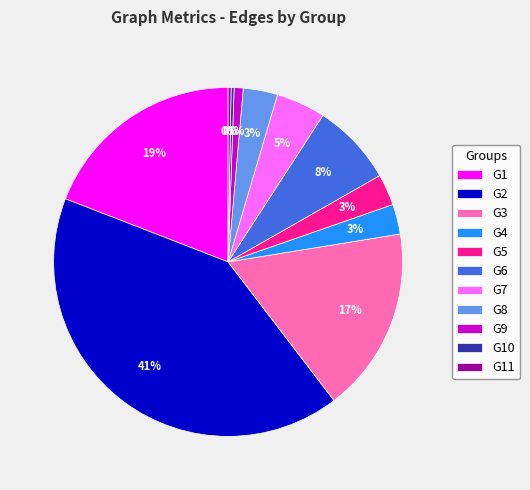

What is the largest slice in the pie chart?

G2